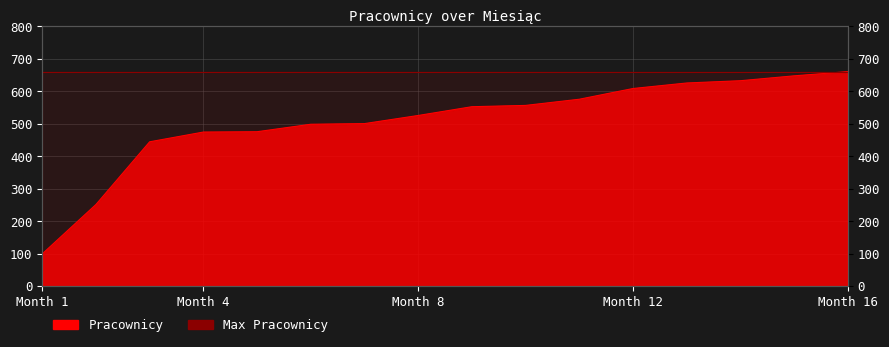

What is the change in value from Month 12 to Month 16?

+52